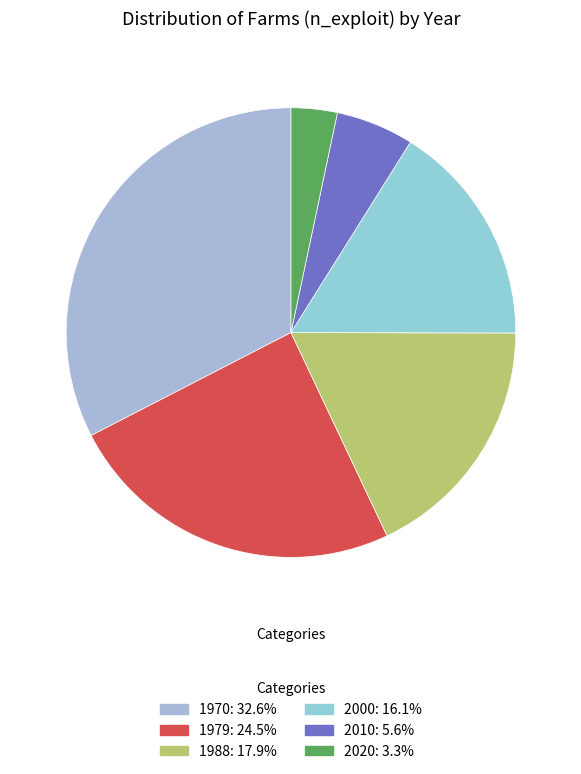

Approximately how many times larger is the value at 2020 compared to 1979?

0.1